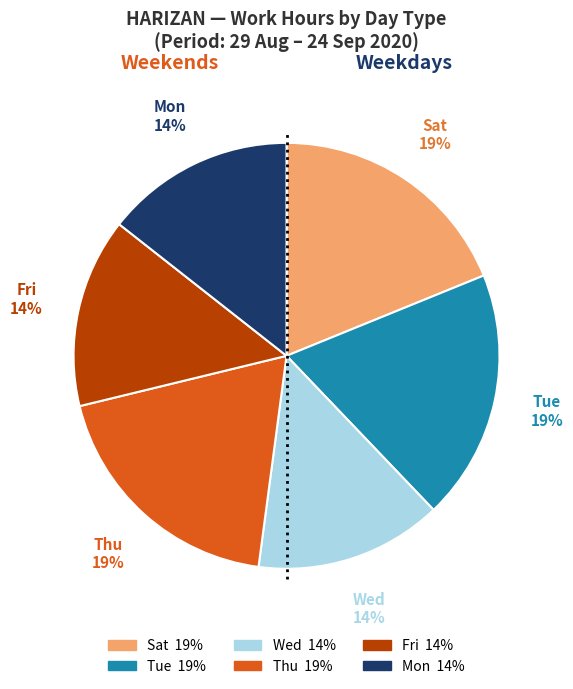

Is there any slice that represents more than half of the pie?

No